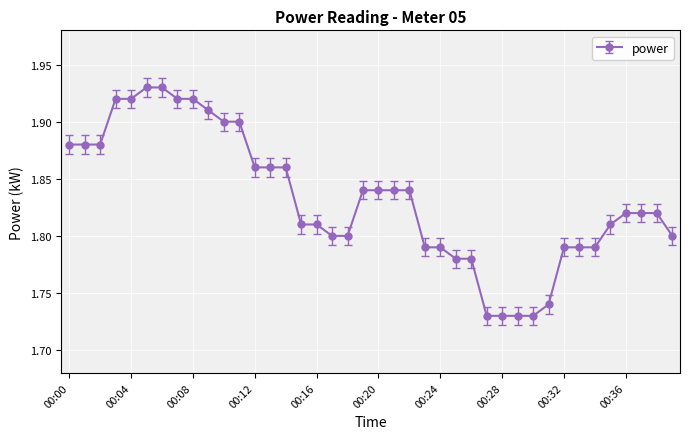

How many values are between 1 and 2?

40